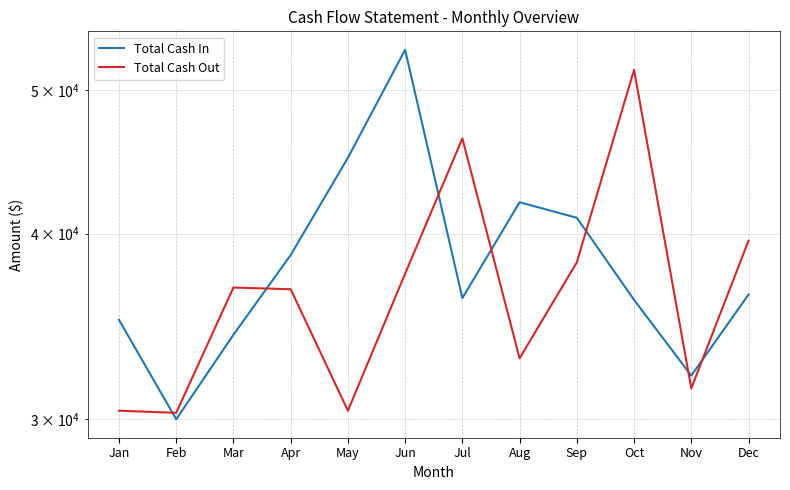

At which label is Total Cash Out closest to 40935?

Dec